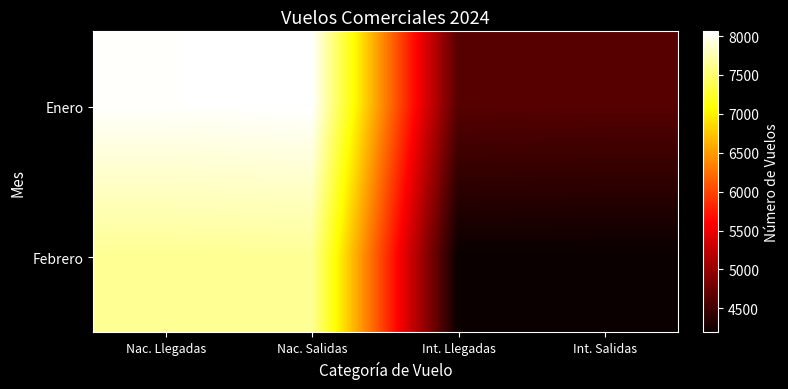

Which category has the highest value across all series?

Nac. Salidas